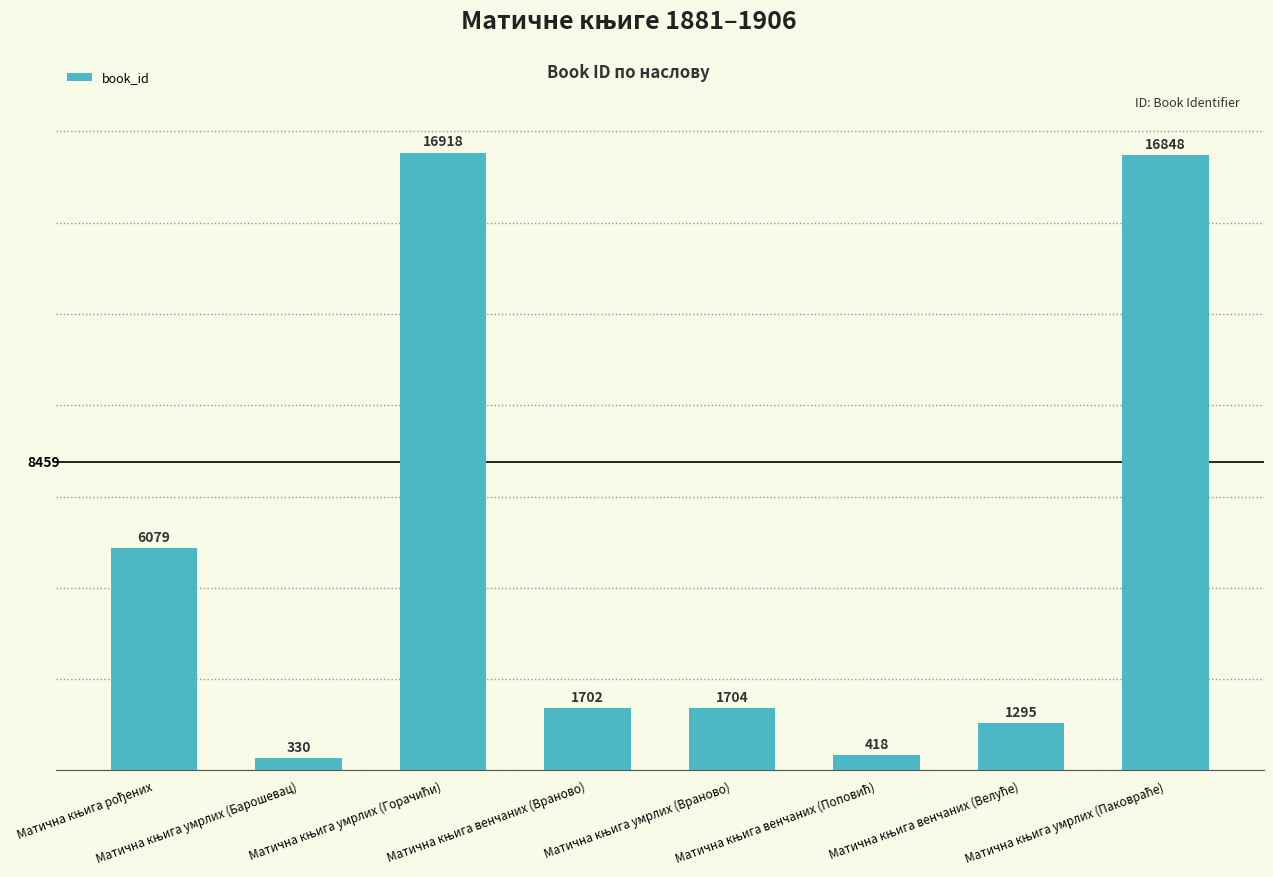

What is the difference between the second highest and second lowest values?

16430